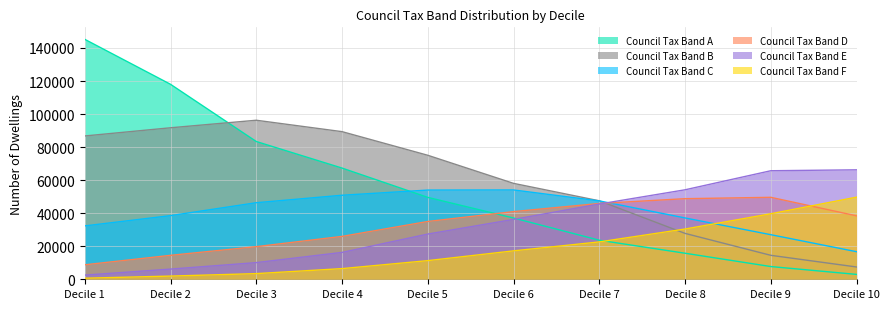

How many data points in Council Tax Band A are above 49563?

4